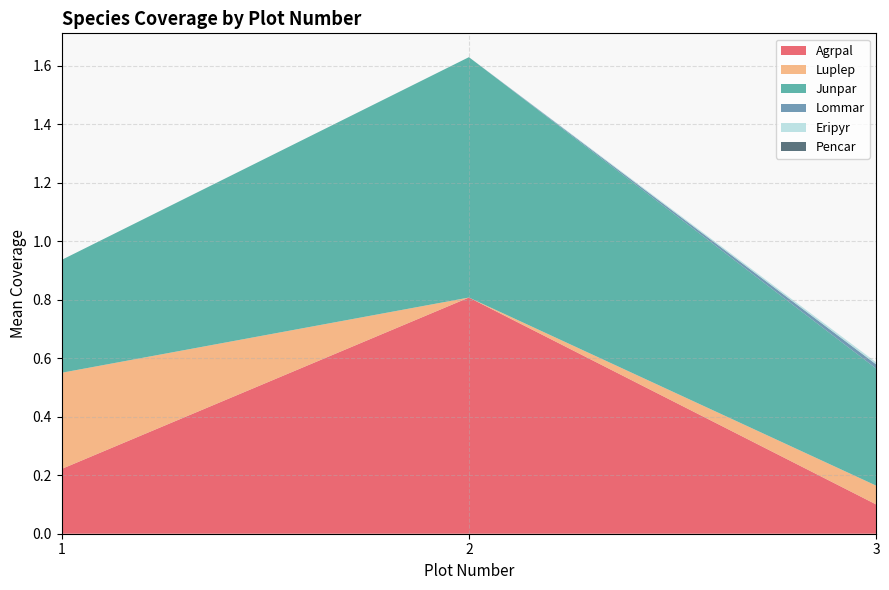

At which label does Agrpal reach its minimum?

3